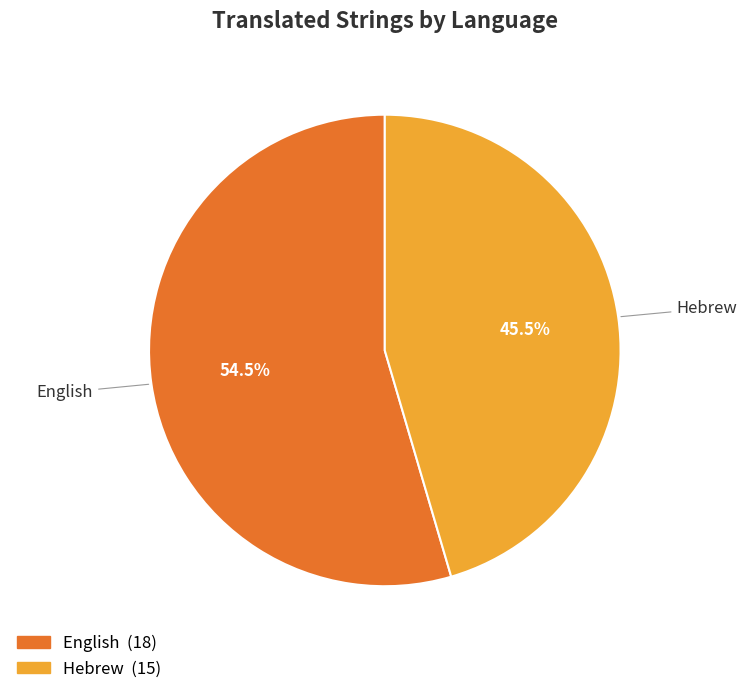

Rank the categories by value from lowest to highest.

Hebrew, English